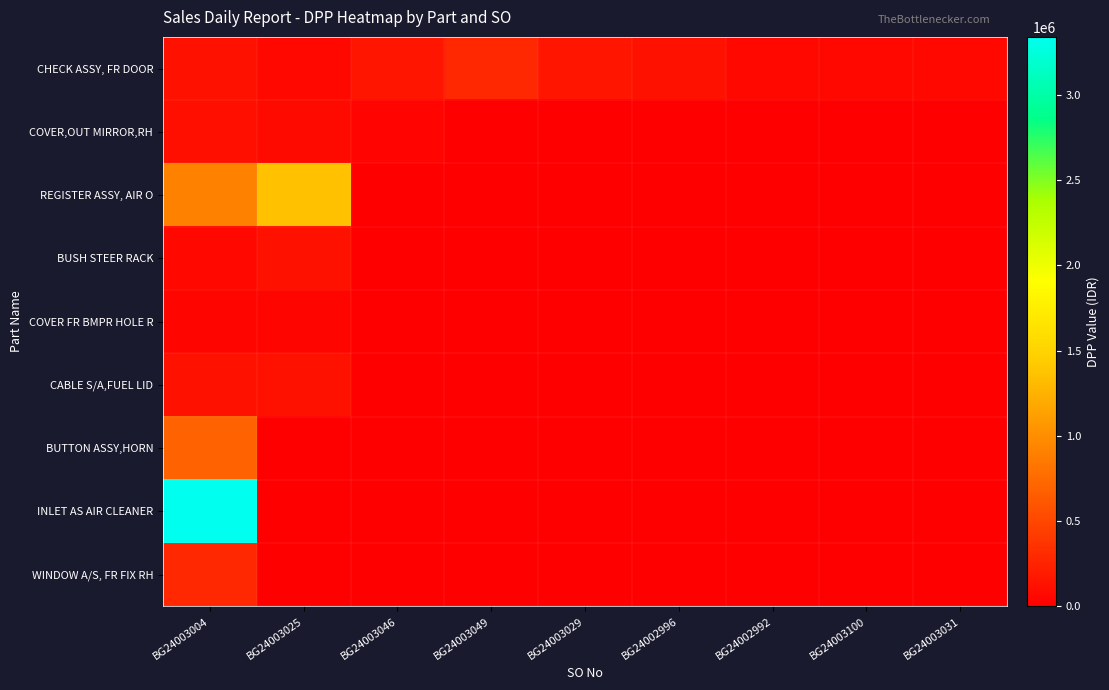

At which category does the chart reach its minimum across all series?

BG24003049